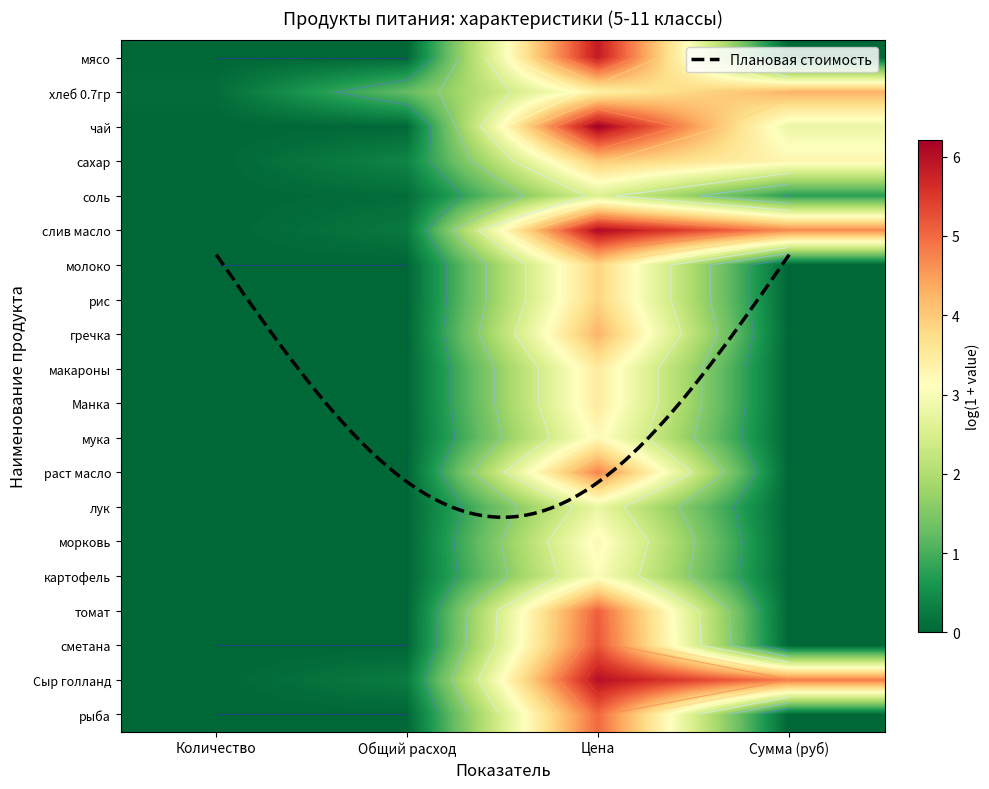

Is the value of томат at Общий расход greater than the value of макароны at Количество?

No